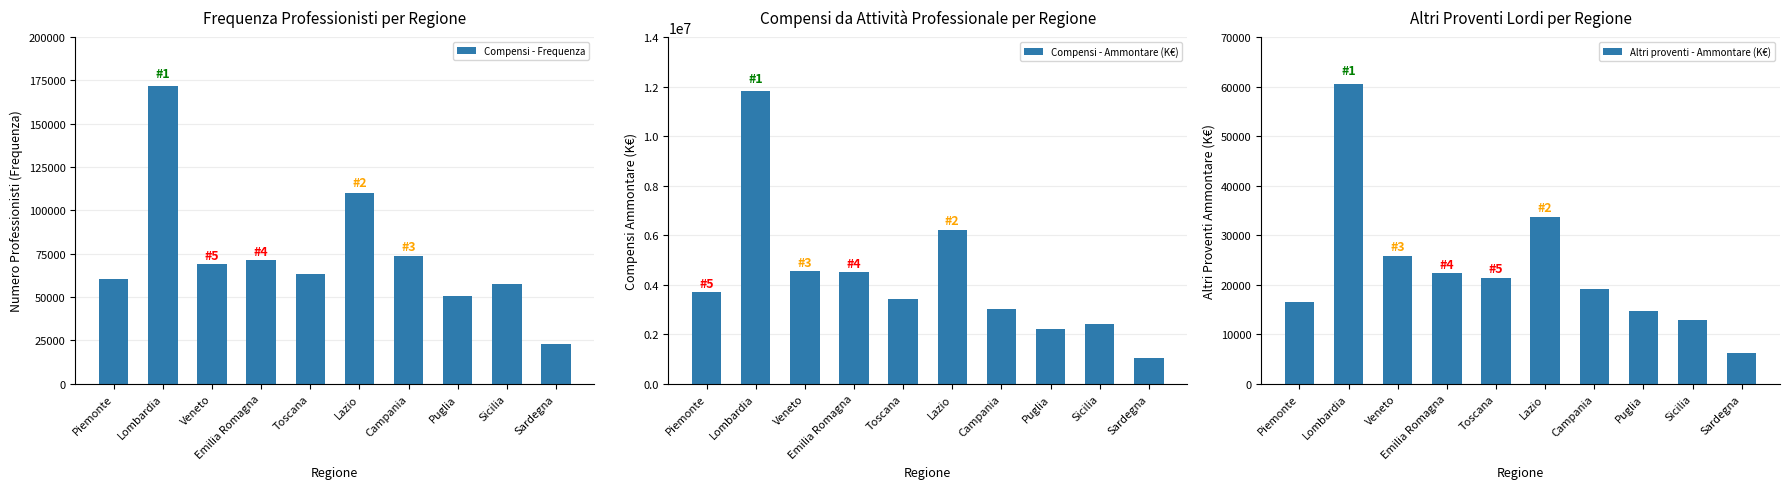

What value does the Compensi - Ammontare (K€) series have at Puglia?

2225108